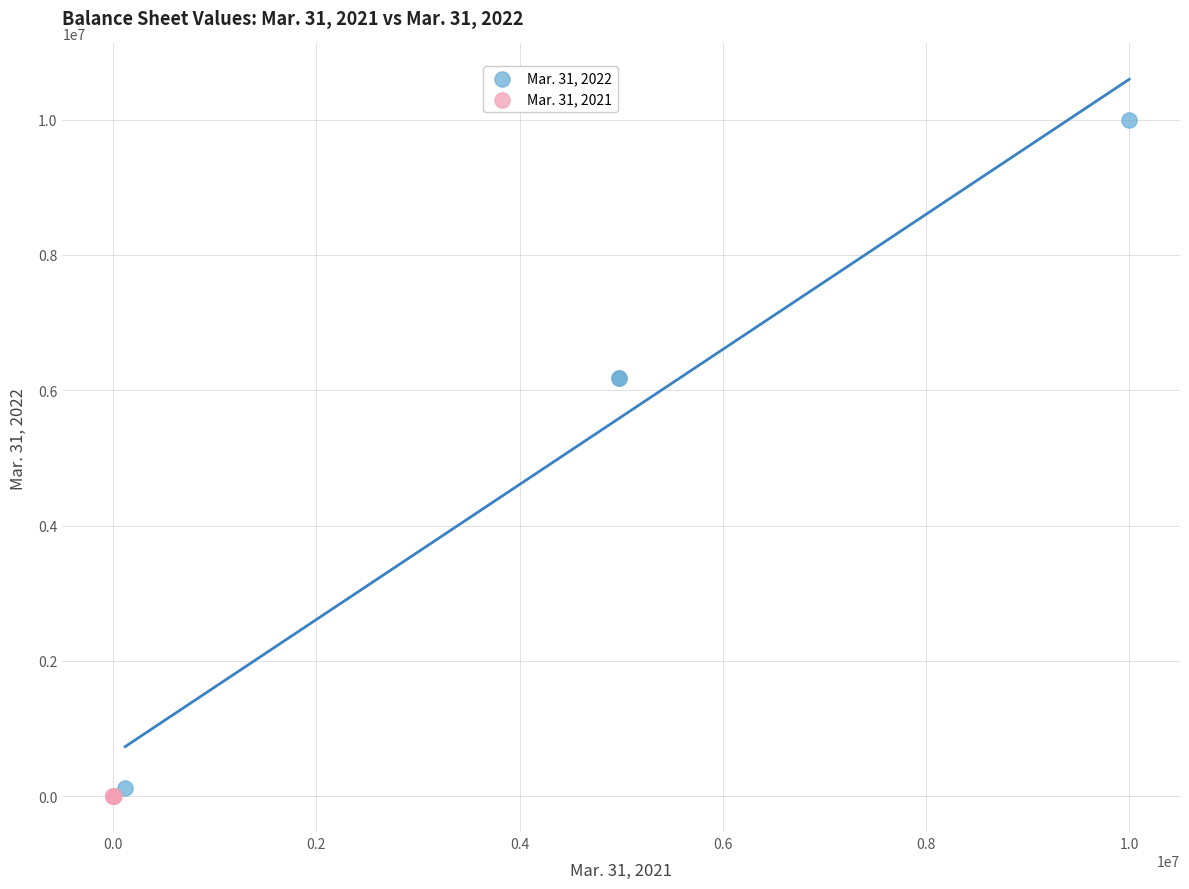

Which series has the largest Y range (max minus min)?

Mar. 31, 2022